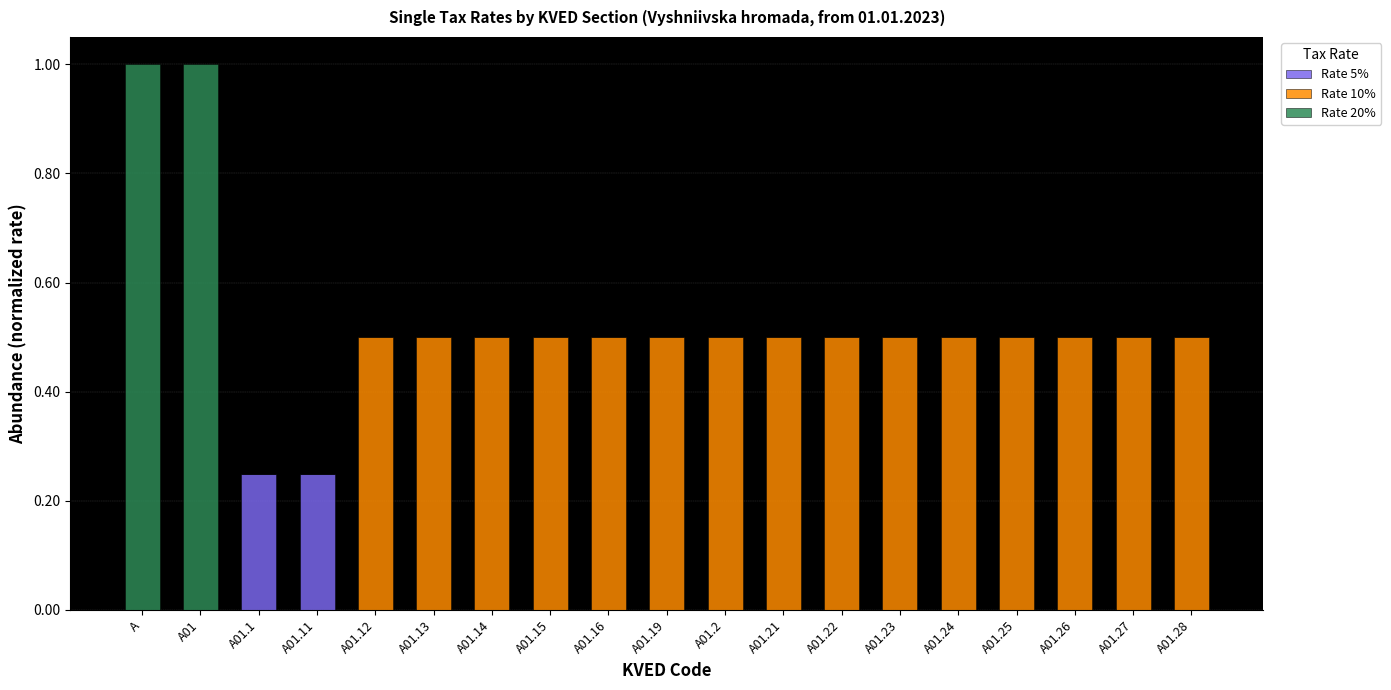

What is the total value across all series at A01.24?

0.5